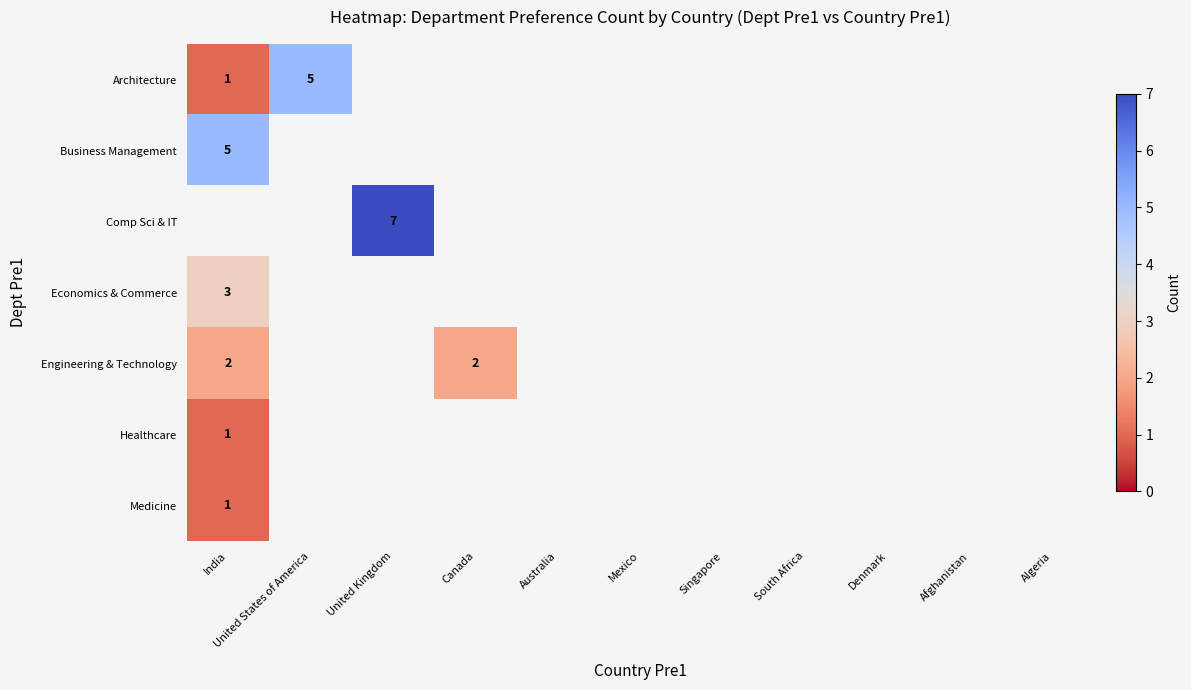

Which series has the largest range (max minus min)?

Architecture